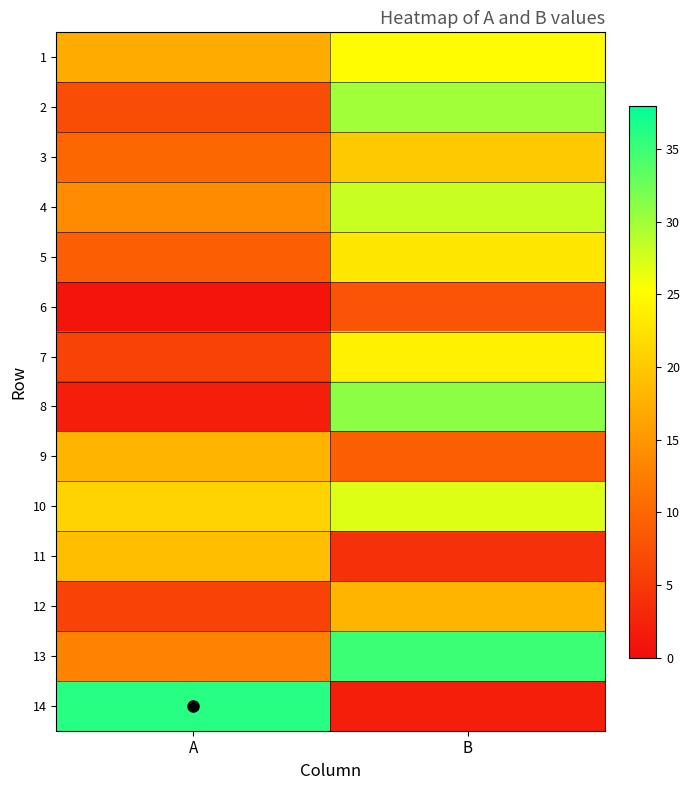

Reading left to right, transcribe all the data shown in this chart.

1: A=17	B=25
2: A=7	B=30
3: A=10	B=20
4: A=14	B=28
5: A=9	B=23
6: A=1	B=8
7: A=6	B=24
8: A=2	B=31
9: A=18	B=9
10: A=21	B=27
11: A=19	B=4
12: A=6	B=18
13: A=13	B=35
14: A=36	B=2